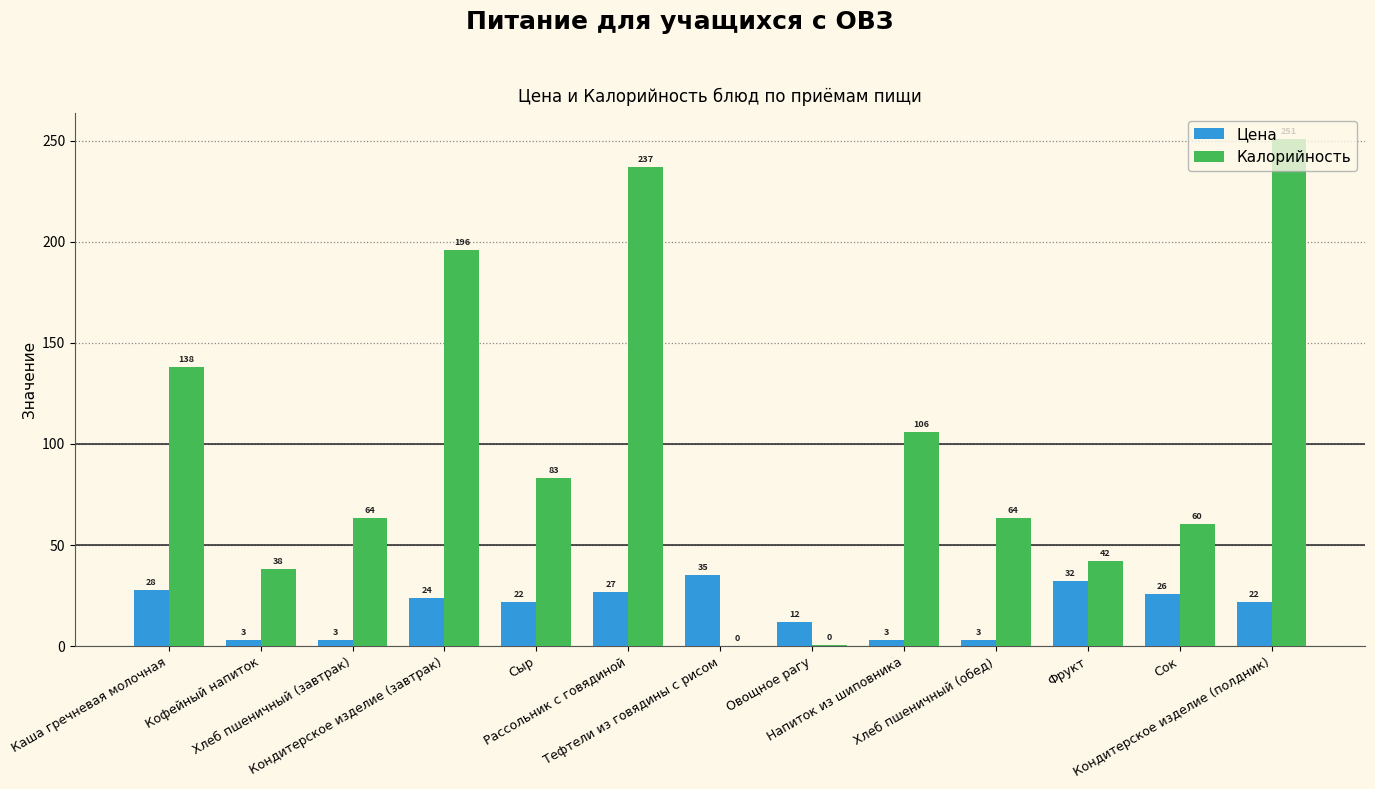

Does the chart contain stacked bars?

No